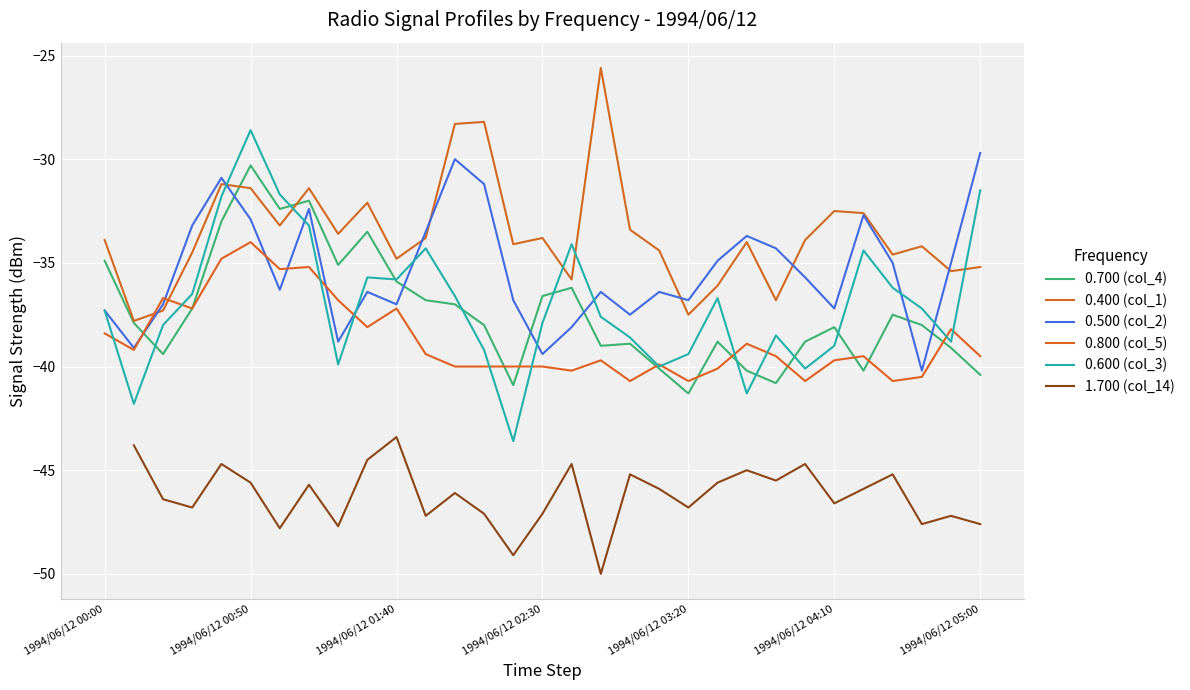

What is the sum of the 1.700 (col_14) values at 16 and 21?

-90.3